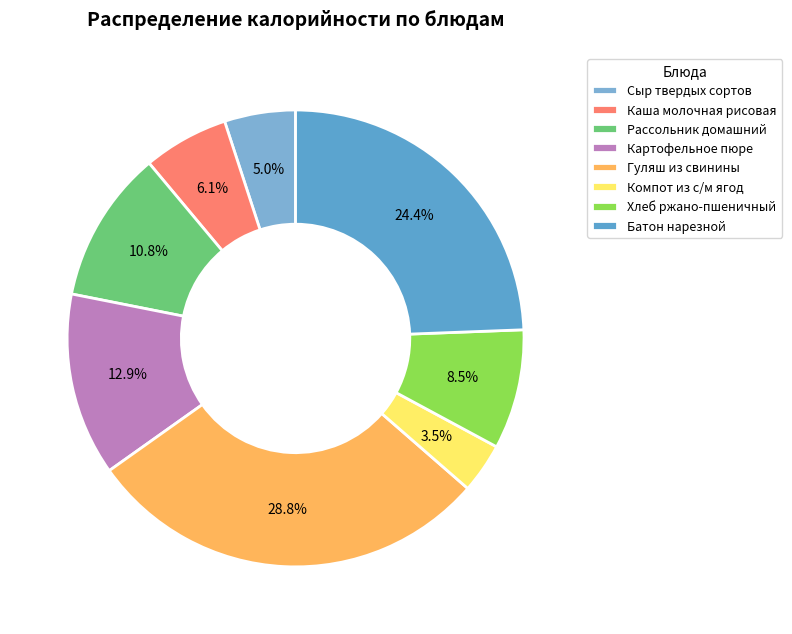

What is the change in value from Компот из с/м ягод to Хлеб ржано-пшеничный?

+53